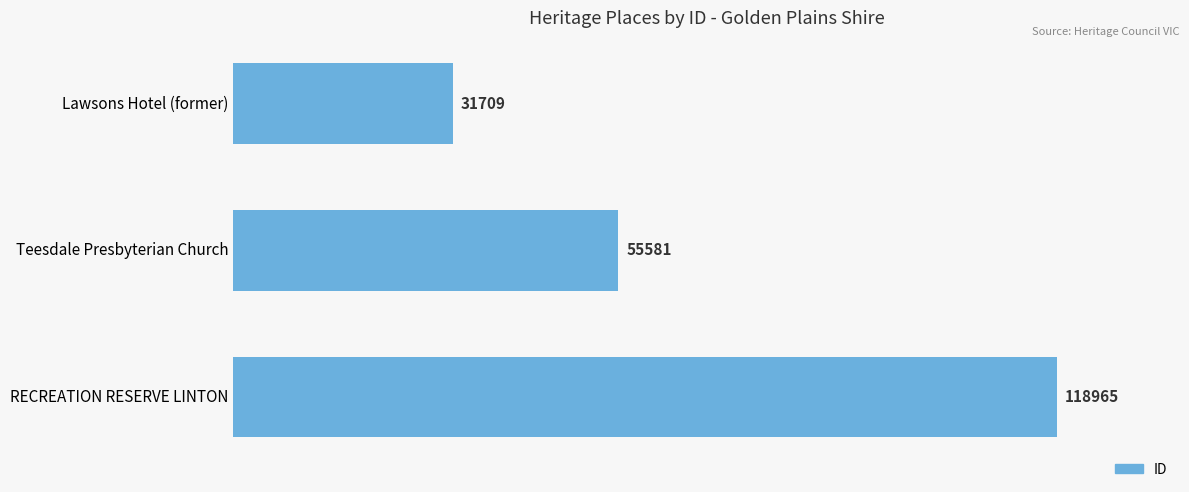

How many data points does each series have?

3